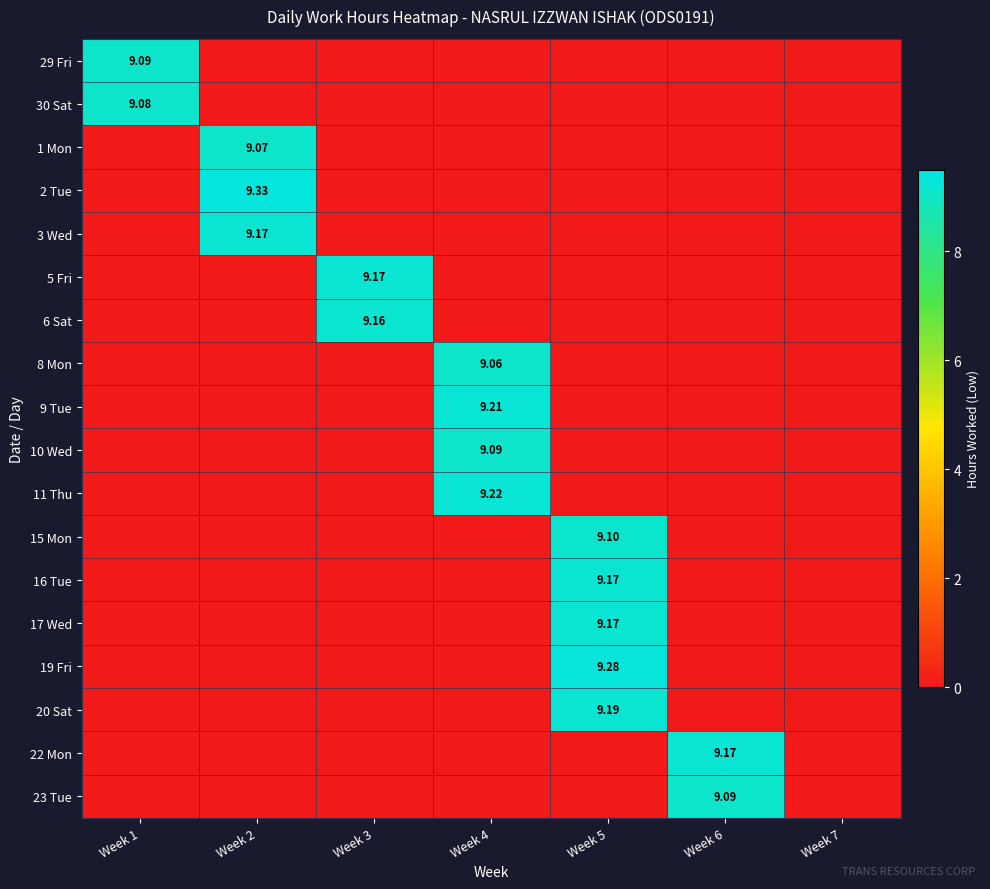

At which category does the chart reach its peak across all series?

Week 2